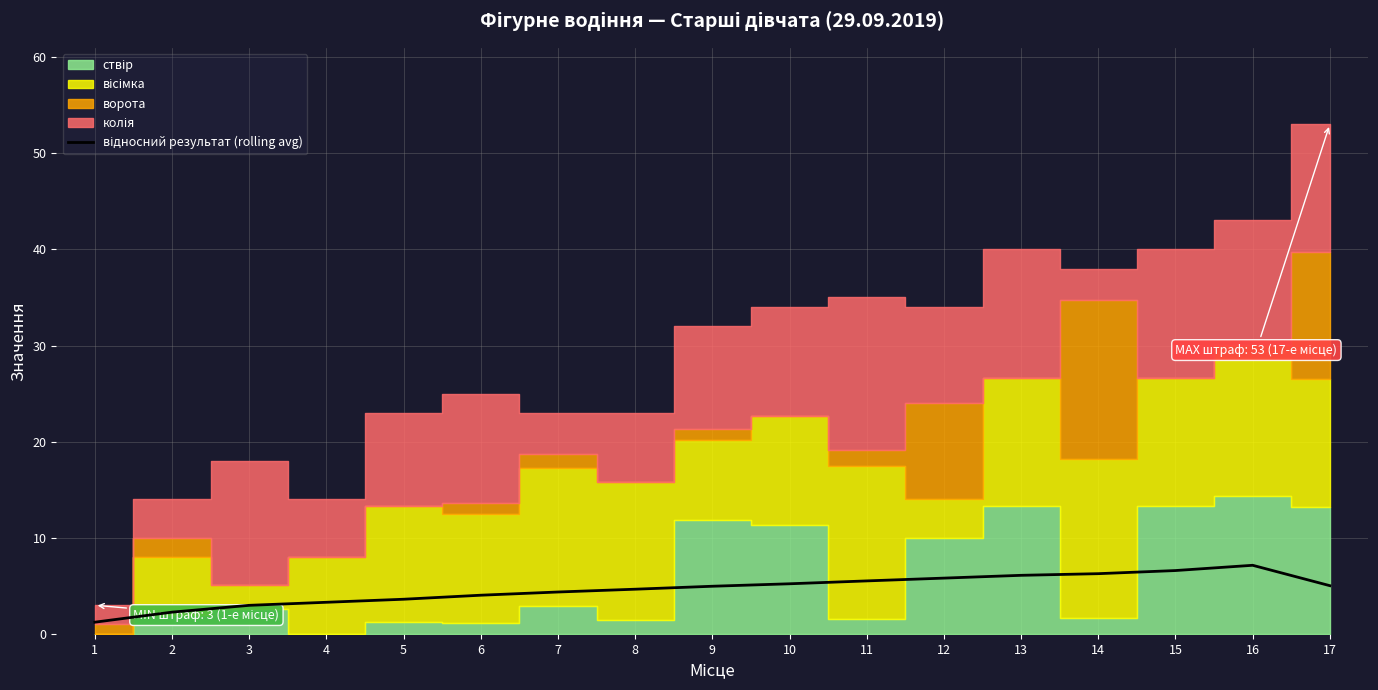

Is it true that the value at 4 is 1.7?

False